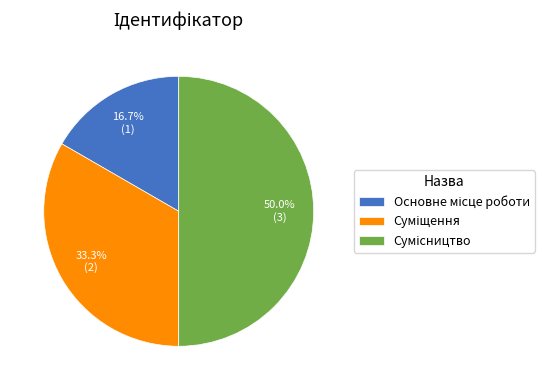

Rank the categories by value from lowest to highest.

Основне місце роботи, Суміщення, Сумісництво